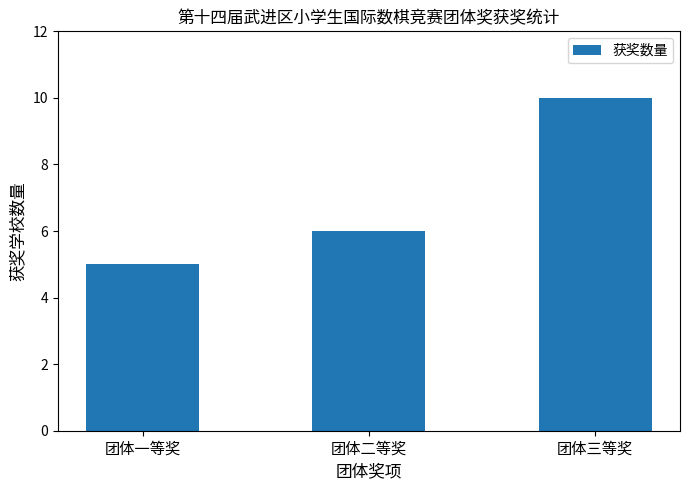

Count the values in the range 5 to 10.

3